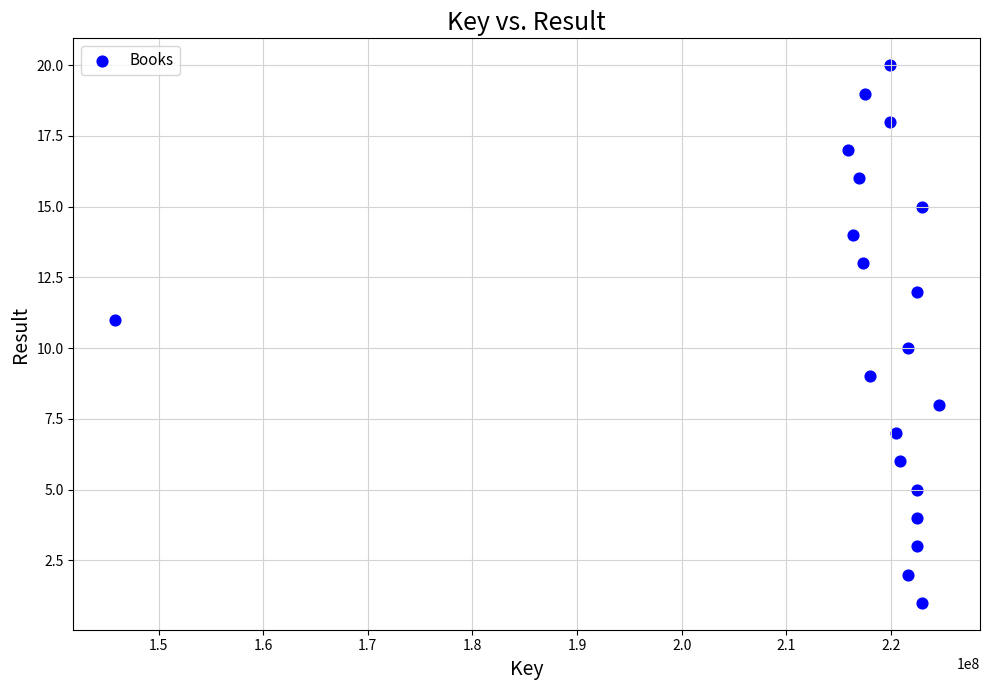

What is the range of Y values (max minus min)?

19